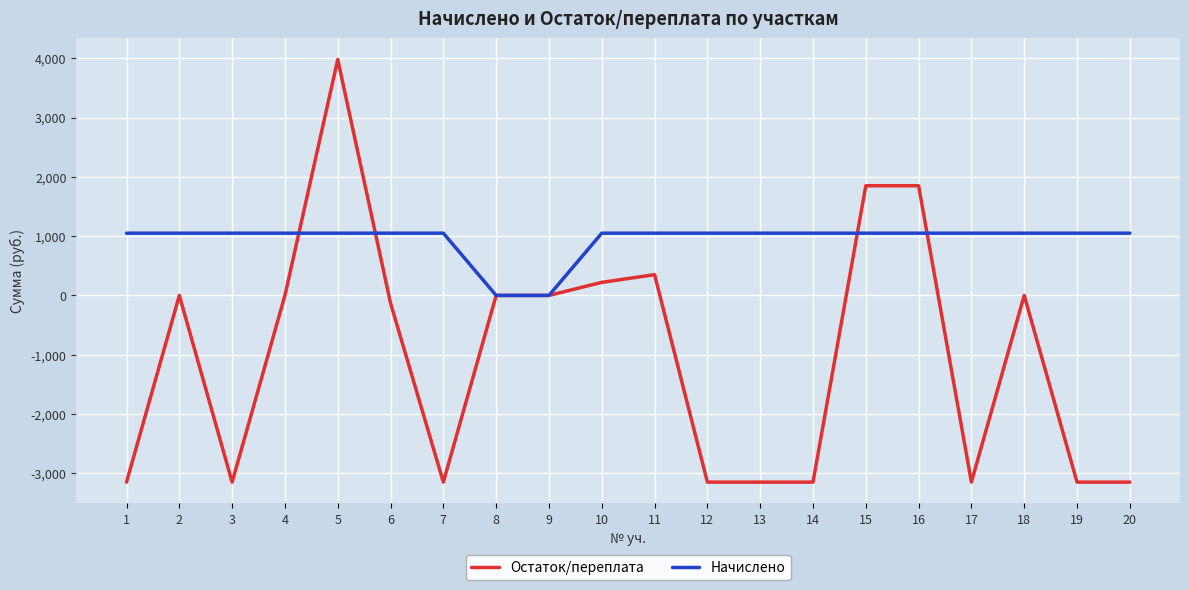

Reading left to right, what are all the values shown in this chart?

Остаток/переплата: 1=-3150	2=0	3=-3150	4=0	5=3980	6=-130	7=-3150	8=0	9=0	10=220	11=350	12=-3150	13=-3150	14=-3150	15=1850	16=1850	17=-3150	18=0	19=-3150	20=-3150
Начислено: 1=1050	2=1050	3=1050	4=1050	5=1050	6=1050	7=1050	8=0	9=0	10=1050	11=1050	12=1050	13=1050	14=1050	15=1050	16=1050	17=1050	18=1050	19=1050	20=1050